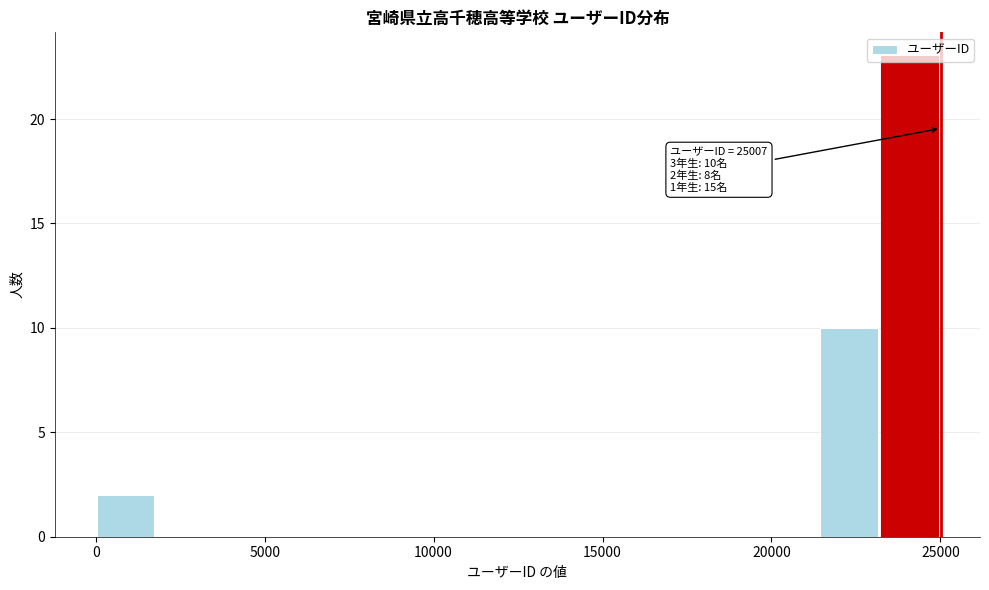

Around what value on the x-axis is the tallest bar? Give the approximate position of its centre, as read against the axis.

24000